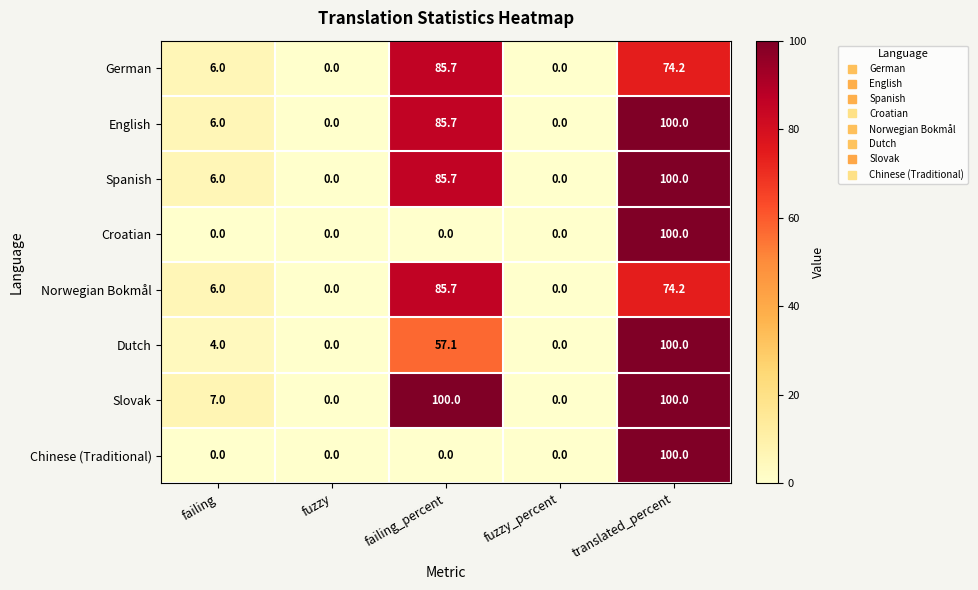

Is it true that German equals 85.7 at failing_percent?

True